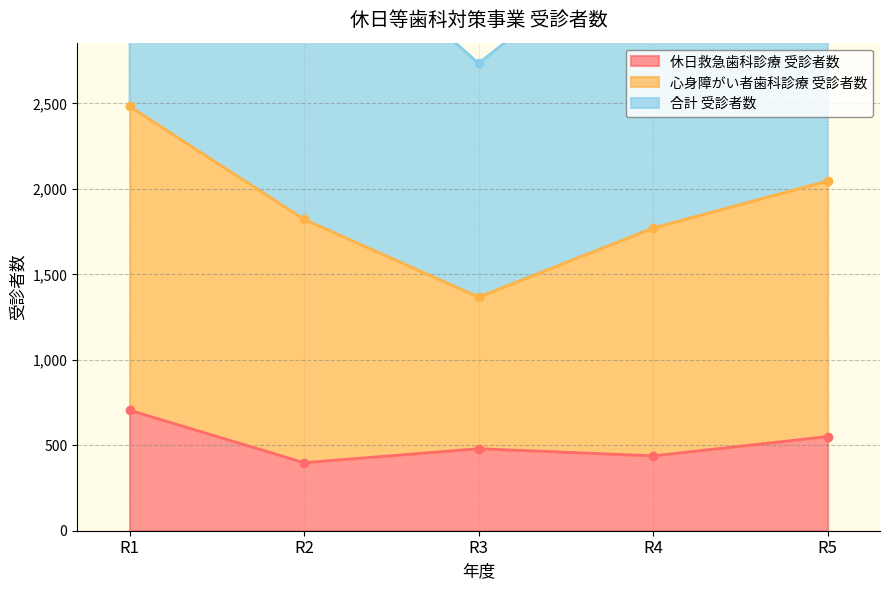

List the labels in order of 合計 受診者数 value, largest first.

R1, R5, R2, R4, R3